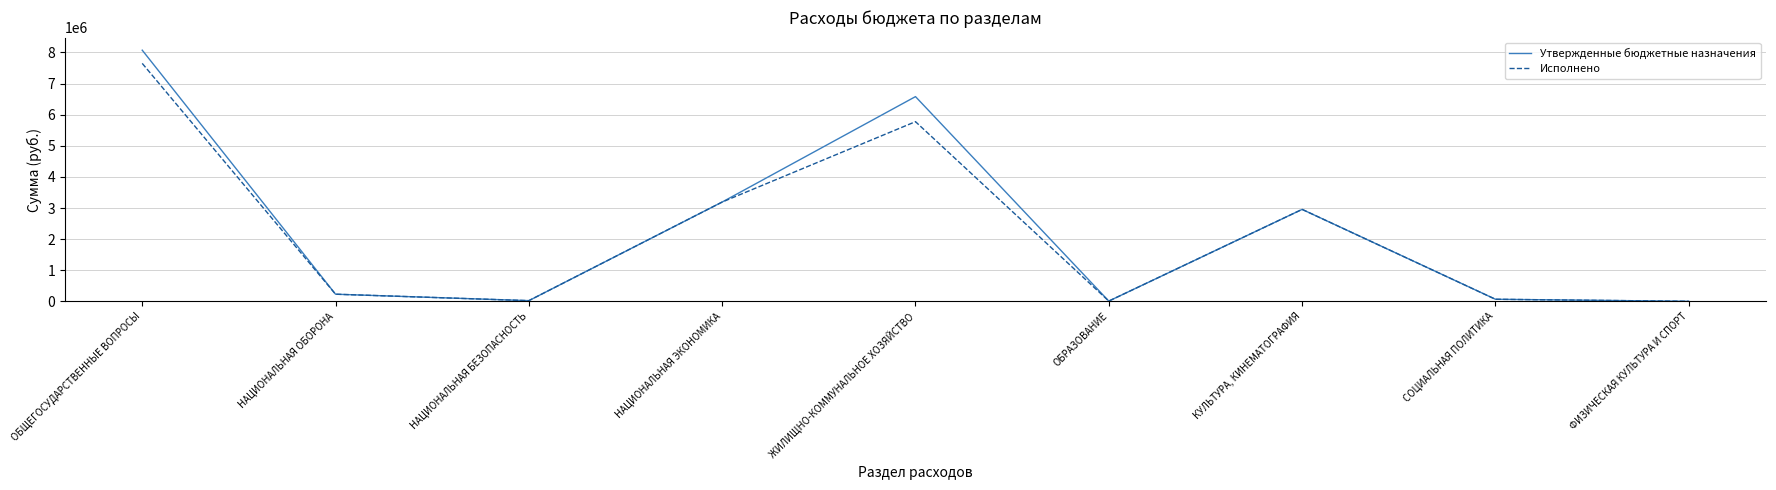

Which series has the largest total across all categories?

Утвержденные бюджетные назначения